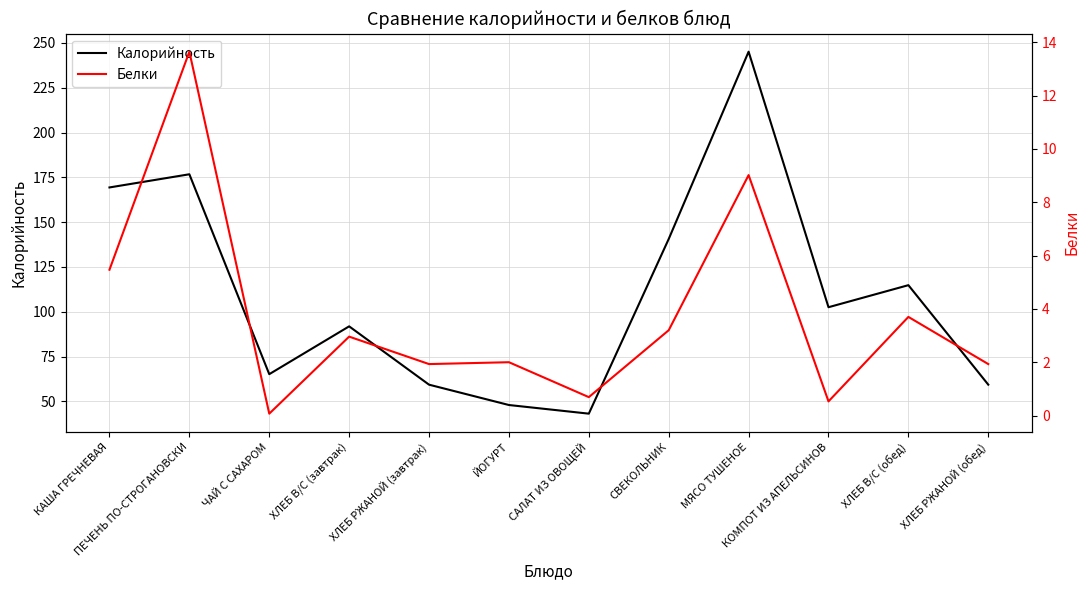

What is the label of the 9th point from the right?

ХЛЕБ В/С (завтрак)